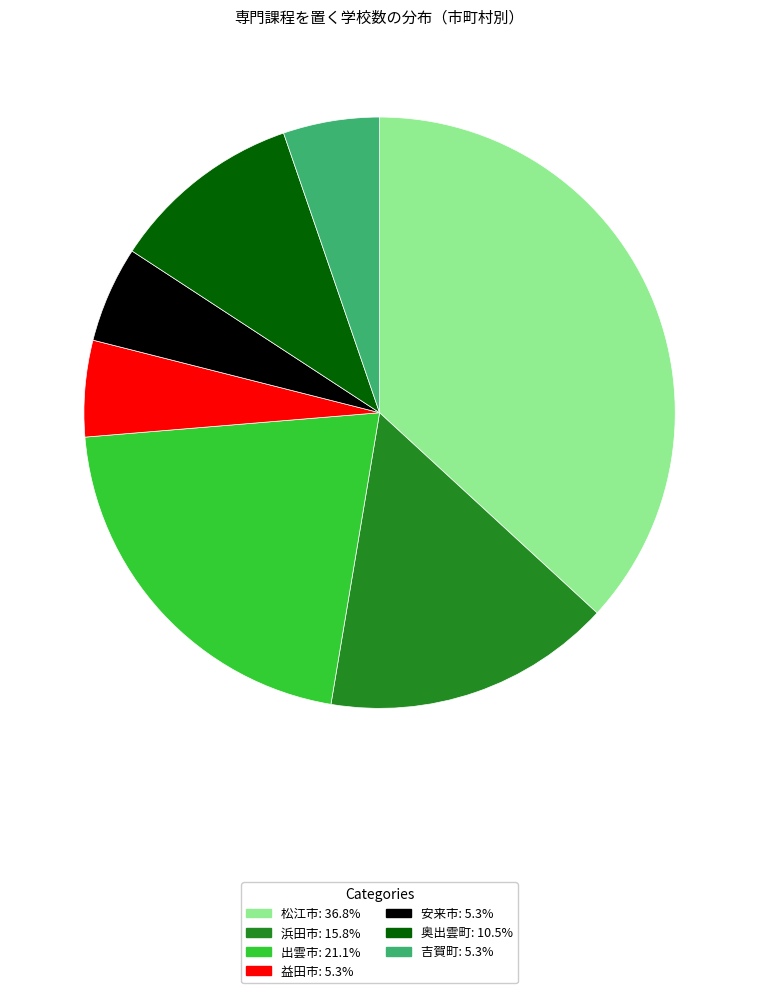

Is the sum of 出雲市 and 奥出雲町 greater than half?

No